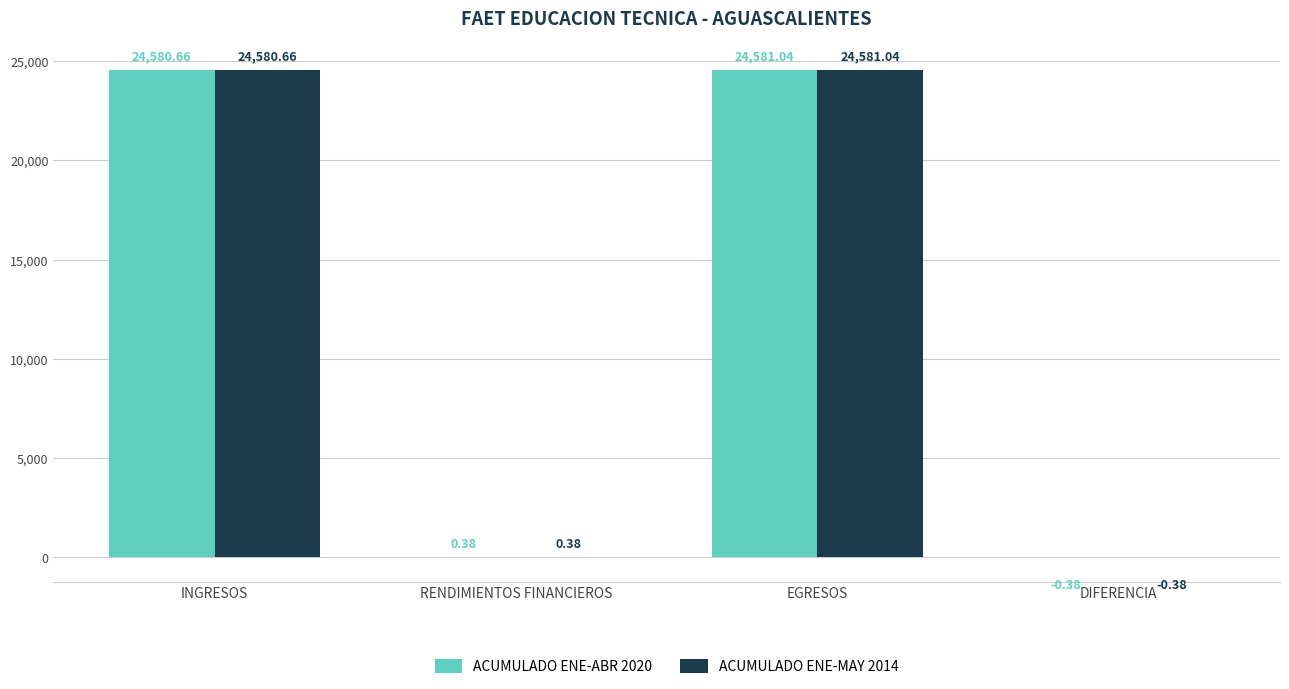

How many values in the ACUMULADO ENE-ABR 2020 series exceed 24580?

2